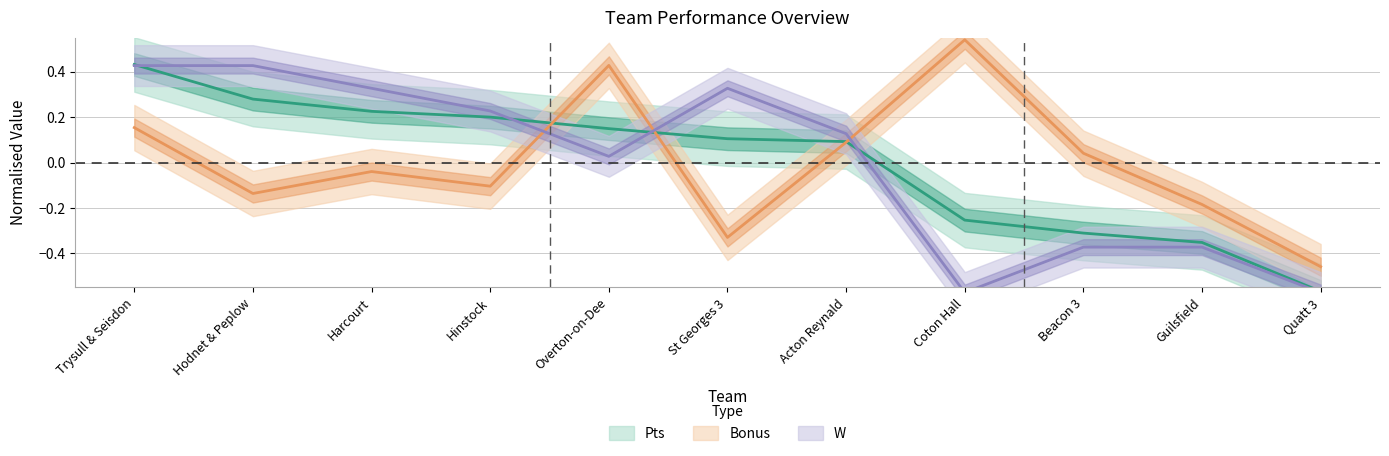

Is the value of Pts at Hinstock greater than the value of Bonus at Guilsfield?

Yes